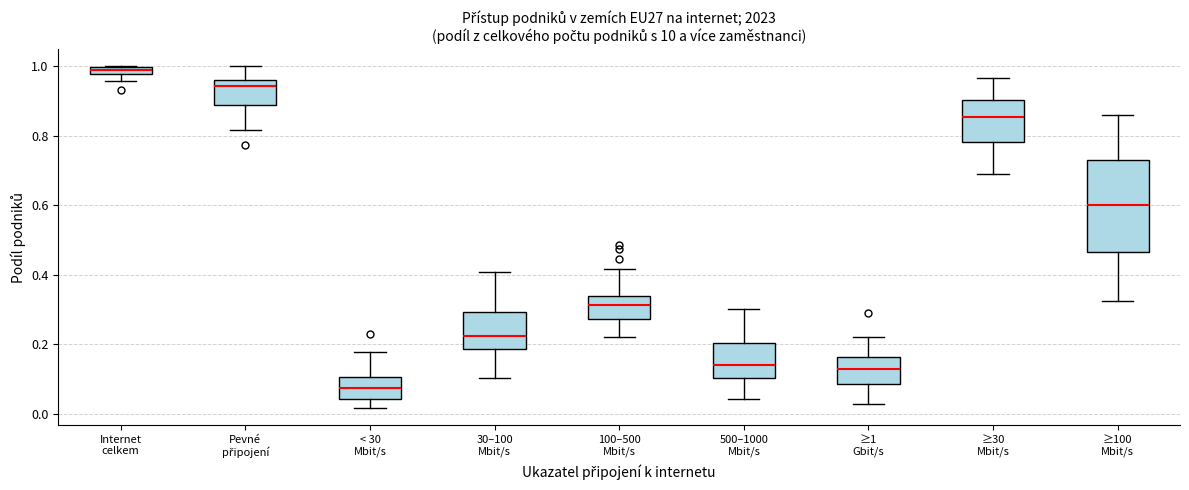

Comparing the boxes themselves (not the whiskers), which one is the tallest?

≥100 Mbit/s